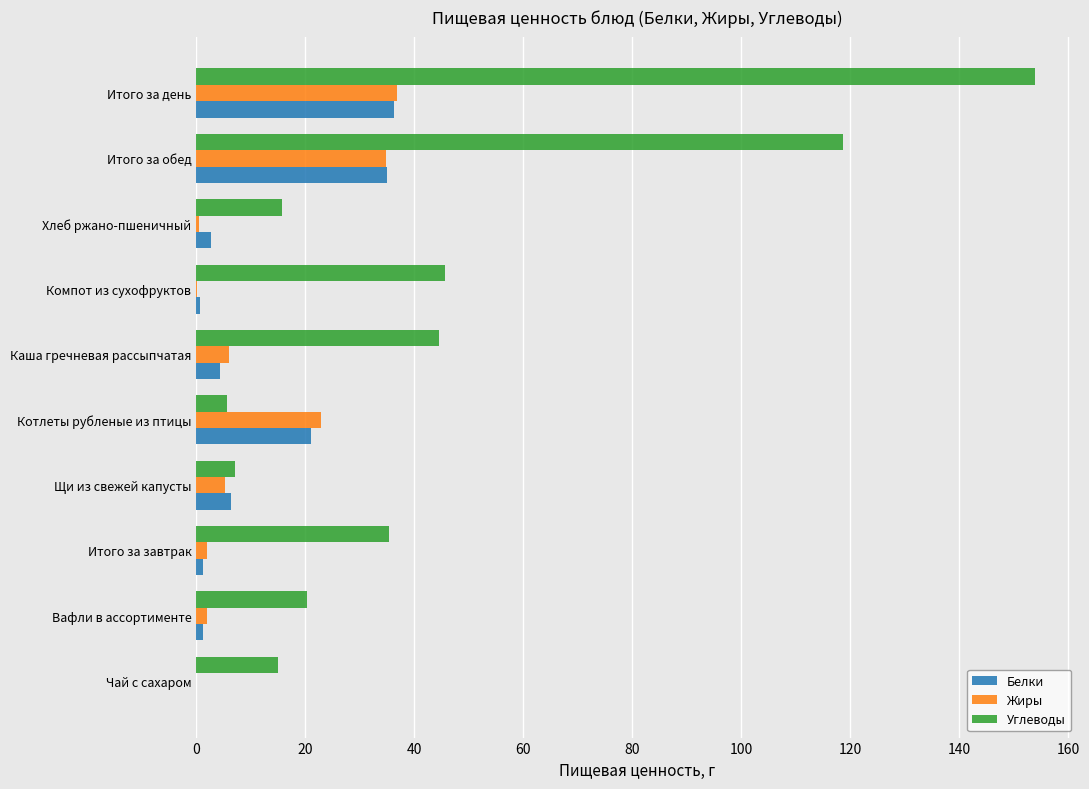

What is the sum of all Жиры values?

110.4